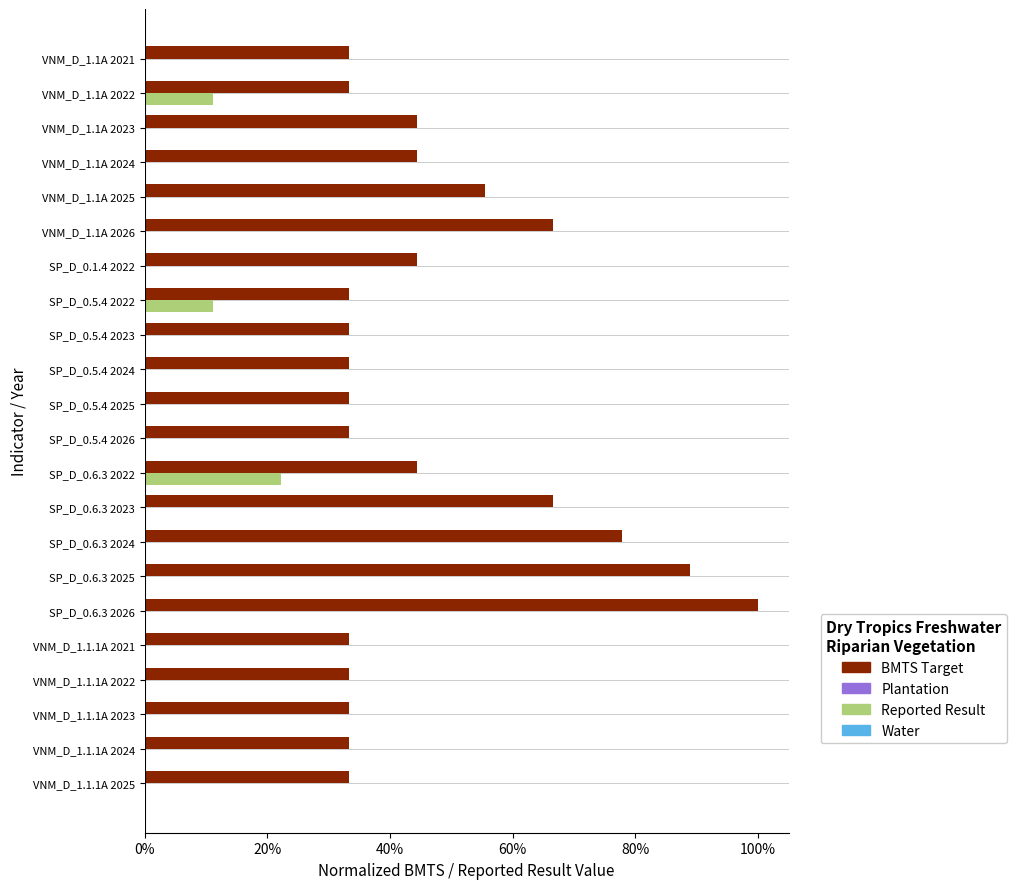

What is the average value of the BMTS Target series?

0.5